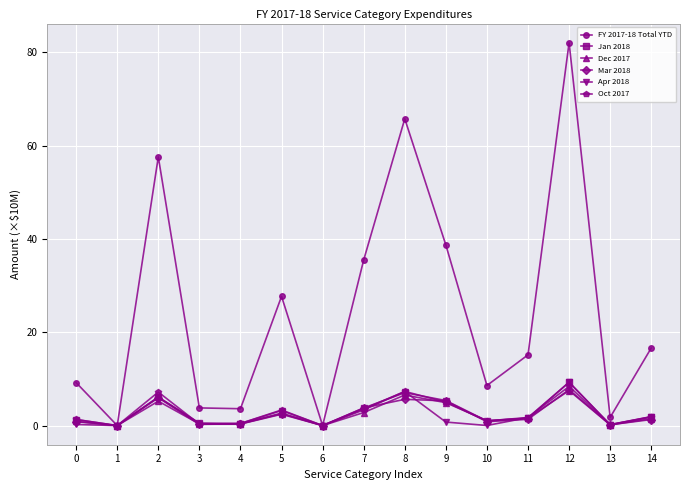

At which label does Dec 2017 reach its peak?

12